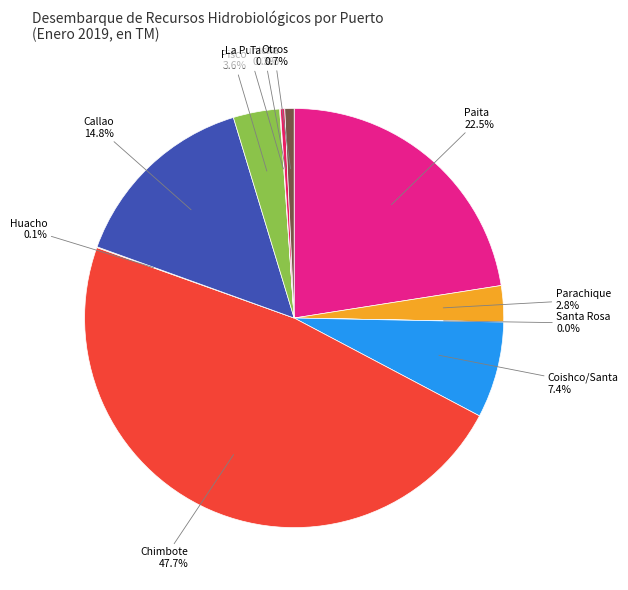

What percentage is NOT represented by Paita?

77.5%